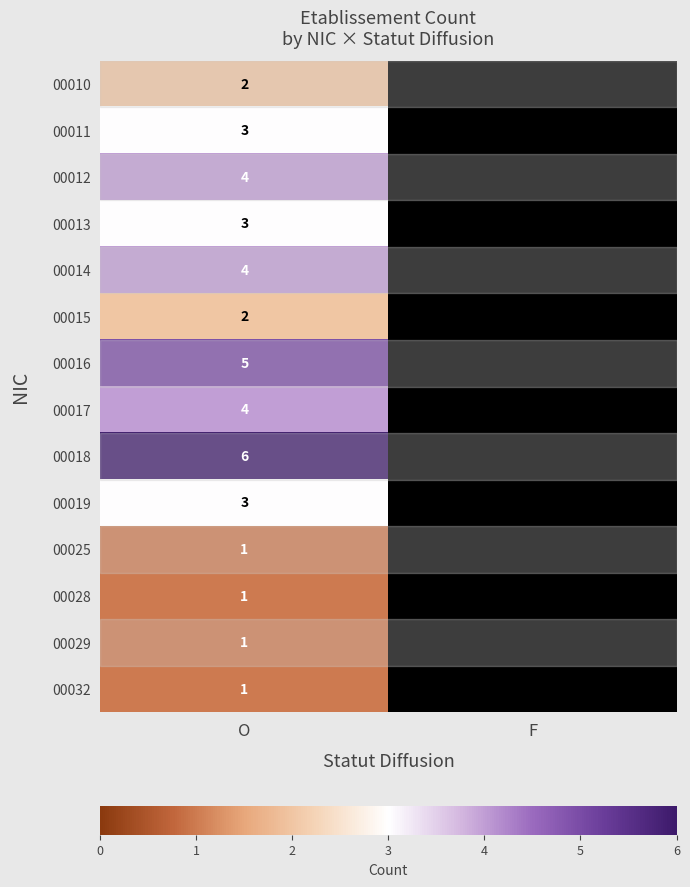

What is the total value across all series at O?

40